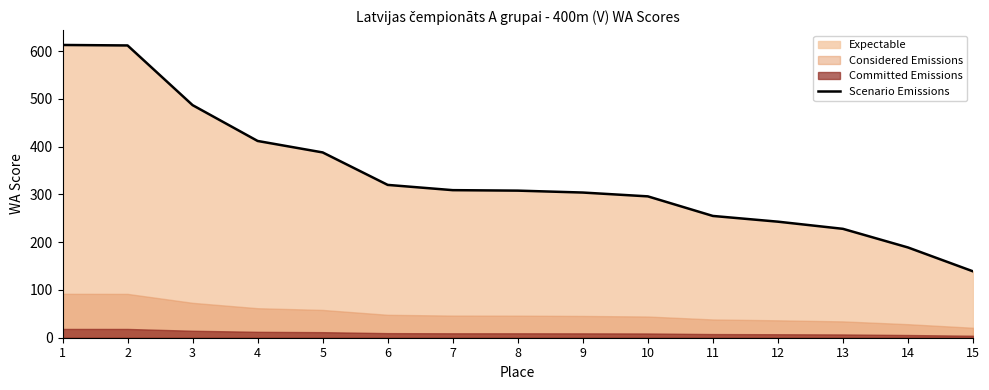

What is the maximum value for Scenario Emissions?

613